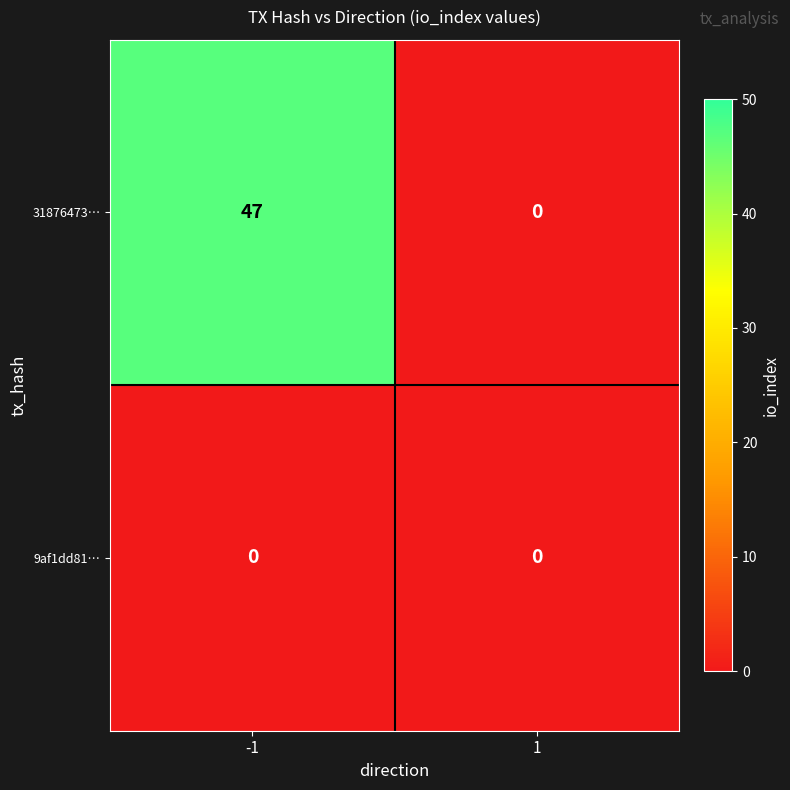

What is the spread (max minus min) of values at -1?

47